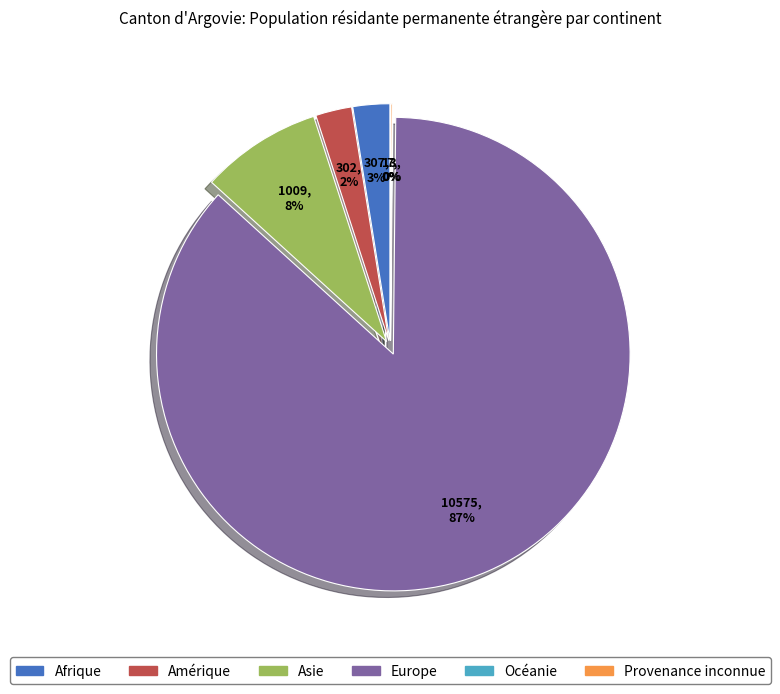

True or false: Europe accounts for 87% of the total.

True